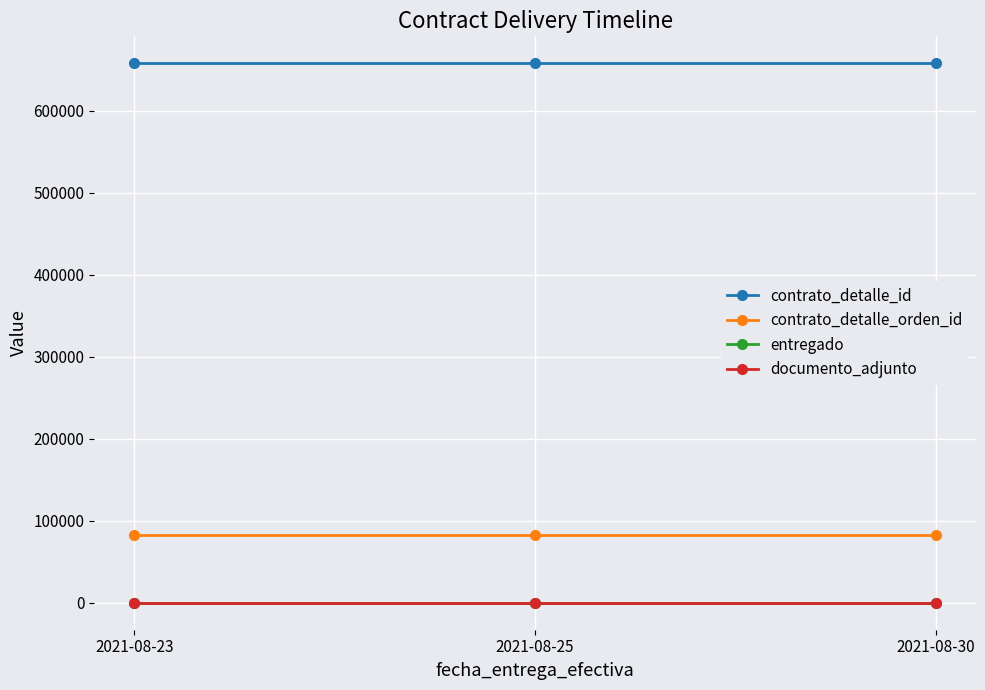

What is the average value of the entregado series?

1